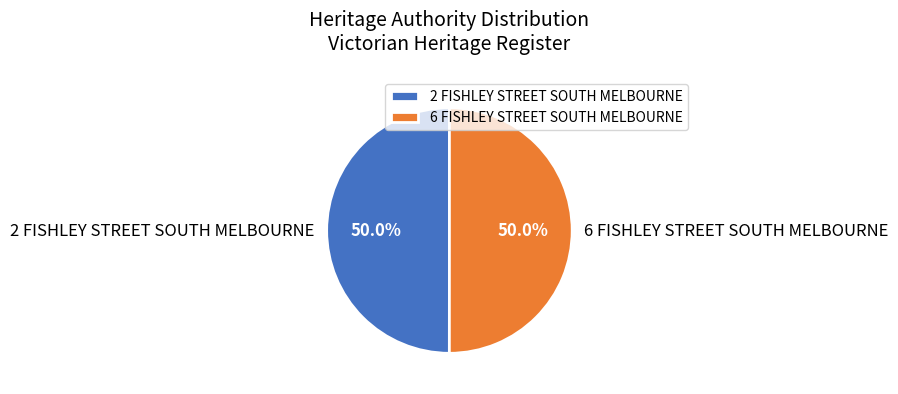

What percentage is the 2 FISHLEY STREET SOUTH MELBOURNE slice, to the nearest percent?

50%